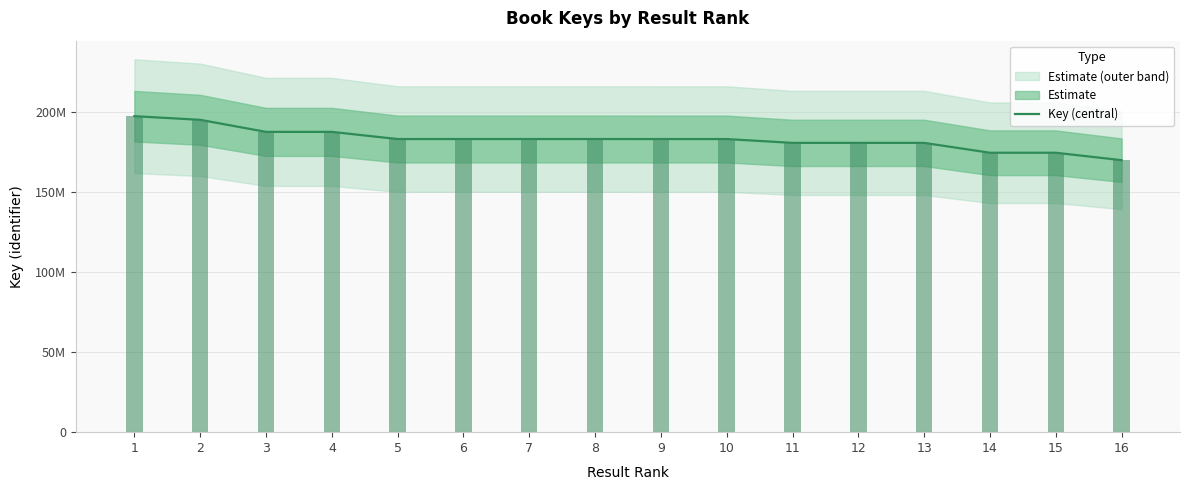

Between 16 and 13, which is larger?

13